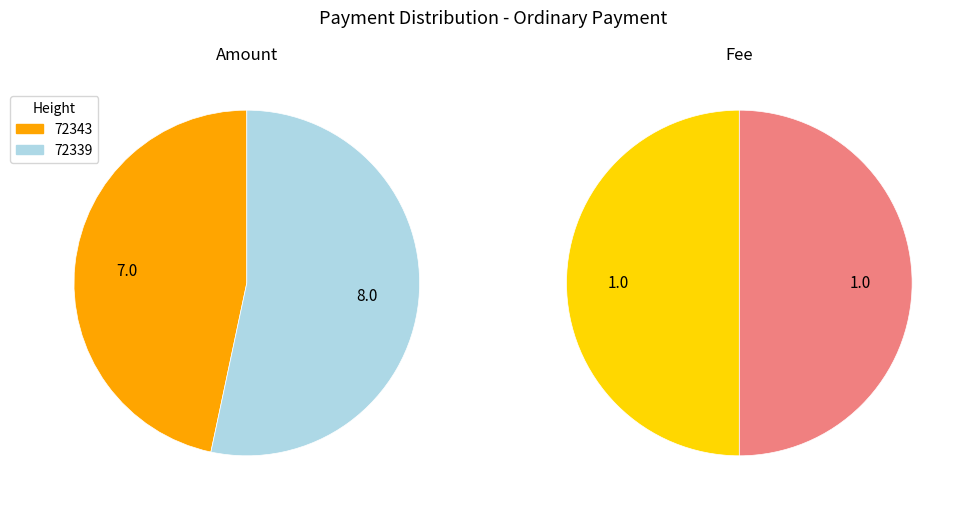

Between 72343 and 72339, which series saw the biggest shift?

Amount